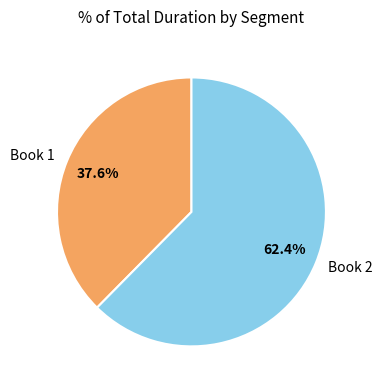

How much of the chart is everything except Book 2?

37.6%